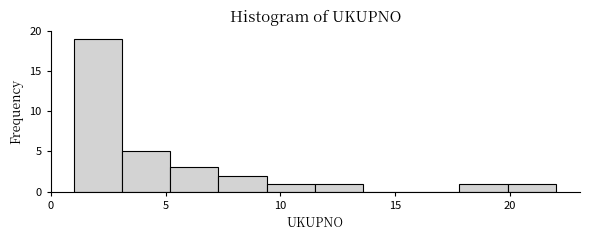

Reading left to right, list every bar in this chart as the range it spans on the x-axis followed by its height. Neither the bar edges nor the heights are printed on the chart, so give them approximately, as read against the axes.

1.0 to 3.1: 19
3.1 to 5.2: 5
5.2 to 7.3: 3
7.3 to 9.4: 2
9.4 to 11.5: 1
11.5 to 13.6: 1
13.6 to 15.7: 0
15.7 to 17.8: 0
17.8 to 19.9: 1
19.9 to 22.0: 1